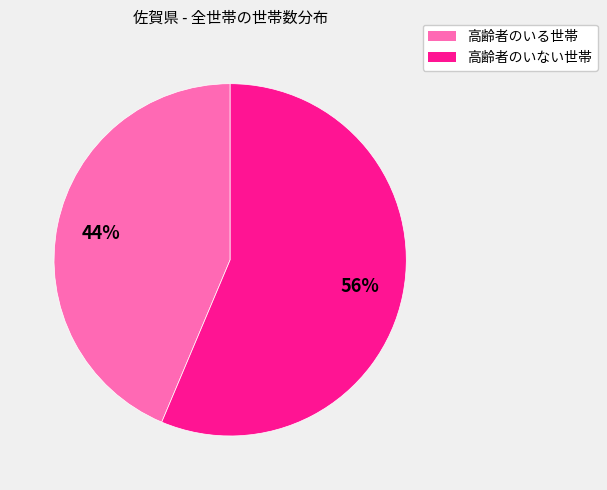

Rank the categories by value from highest to lowest.

高齢者のいない世帯, 高齢者のいる世帯